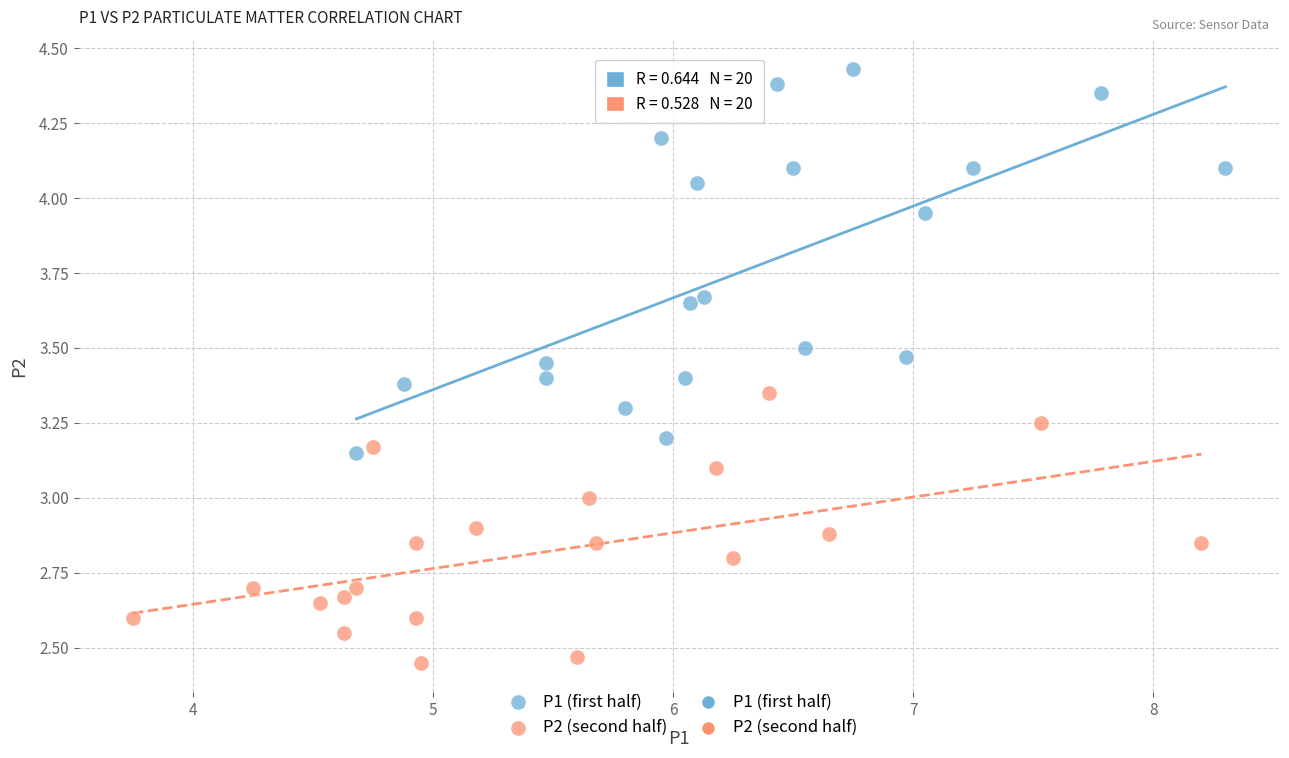

Which series contains the lowest Y value?

P2 (second half)